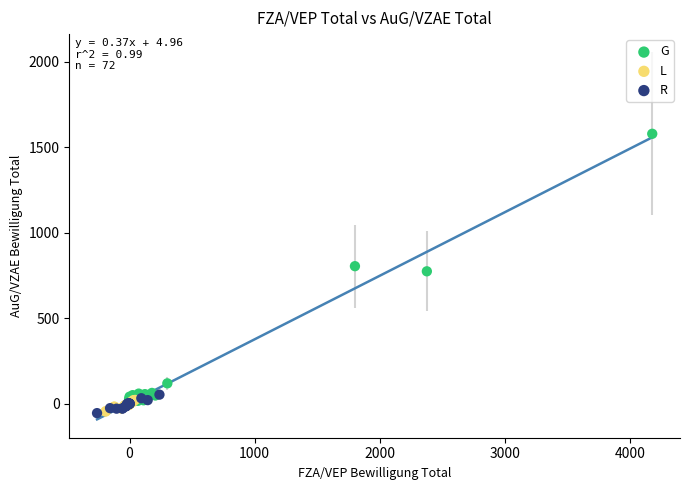

Which series reaches the maximum Y coordinate?

G